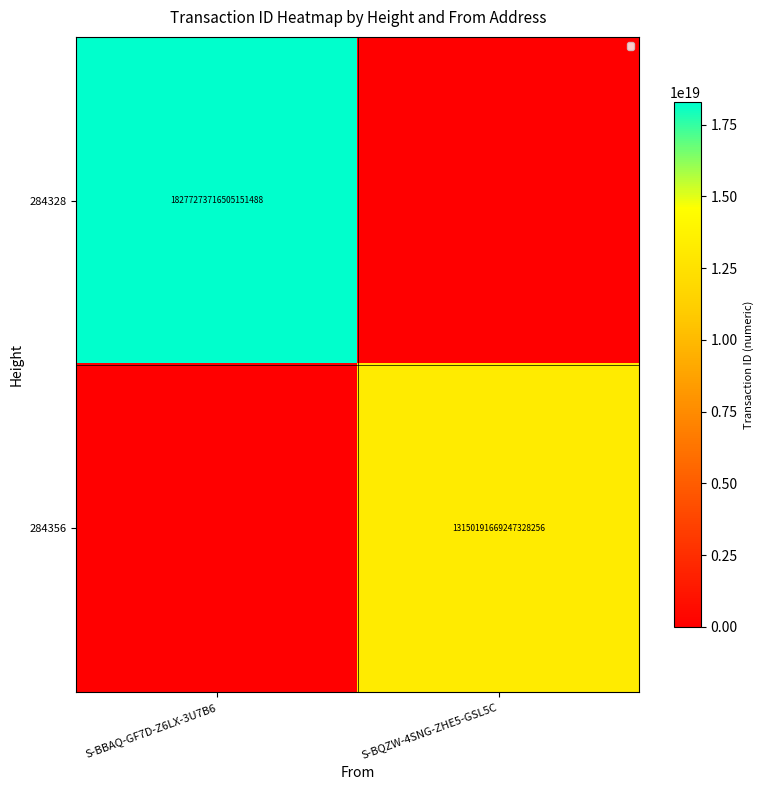

The 284356 series shows 13150191669247328256 at S-BQZW-4SNG-ZHE5-GSL5C. True or false?

True